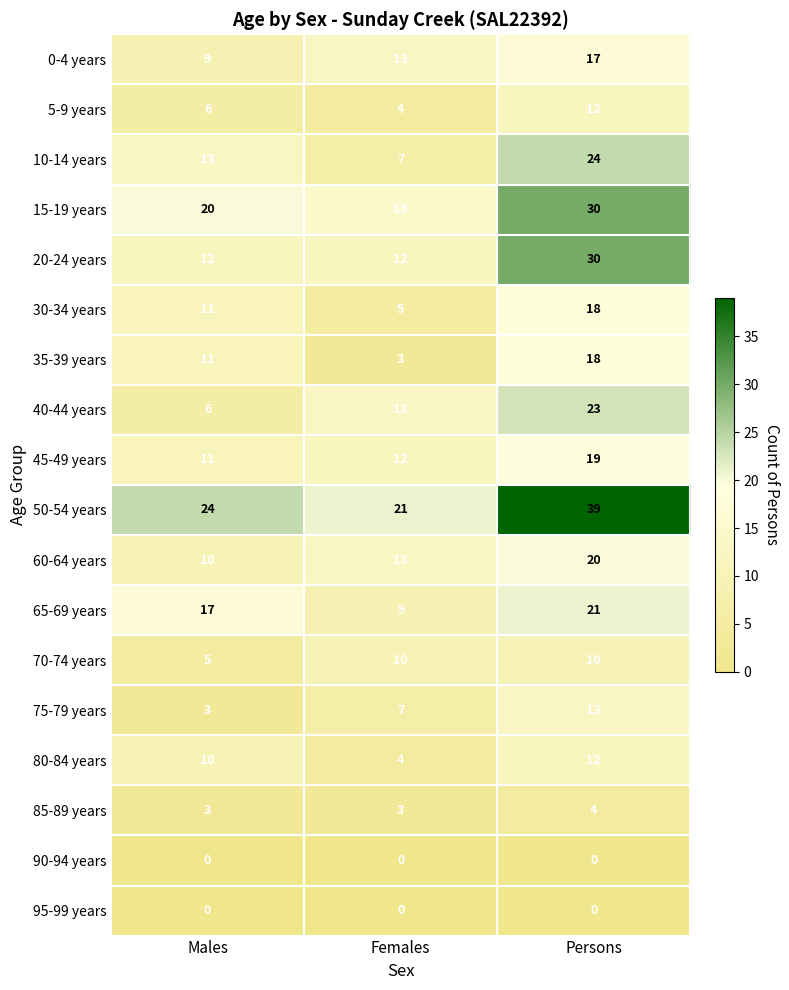

Which category has the highest value in the 60-64 years series?

Persons